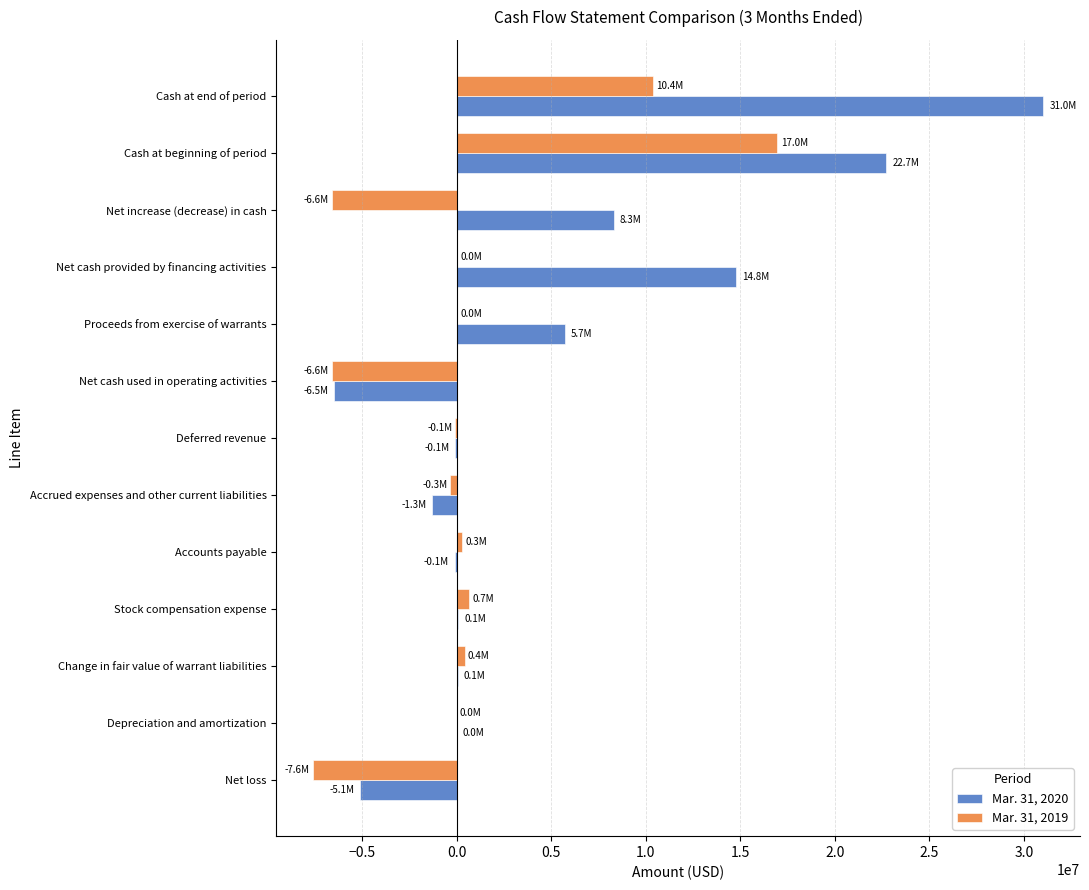

At which category is the sum across all series the highest?

Cash at end of period